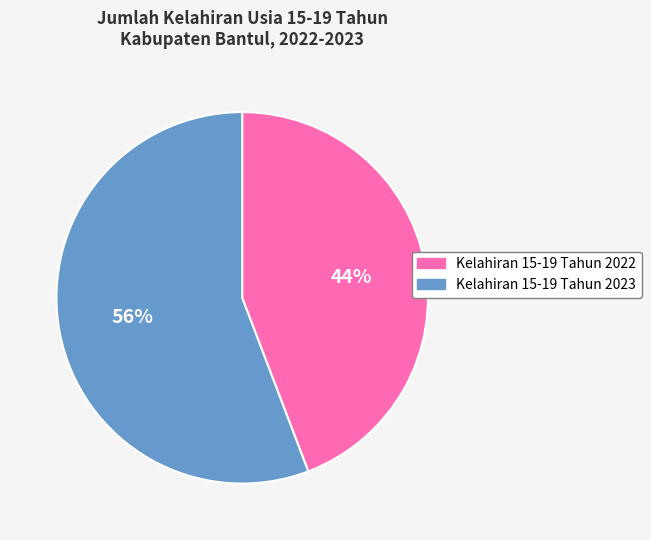

Approximately how many times larger is the value at Kelahiran 15-19 Tahun 2022 compared to Kelahiran 15-19 Tahun 2023?

0.8